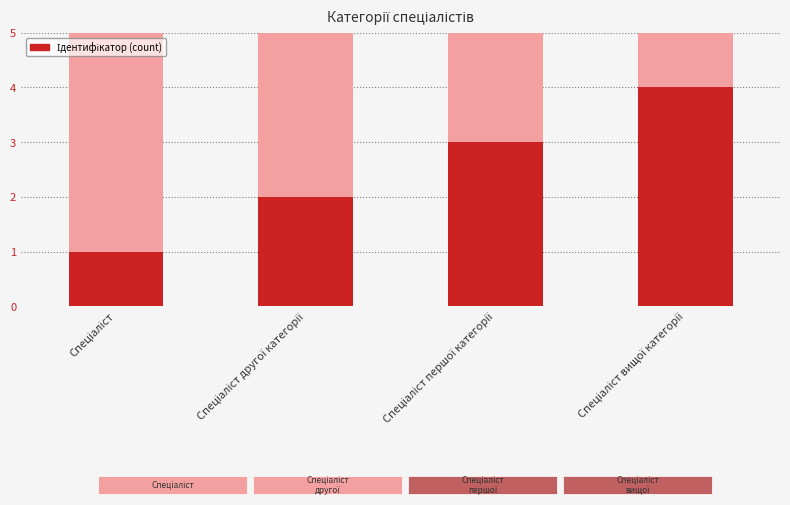

Is it true that the value at Спеціаліст першої категорії is 5?

False